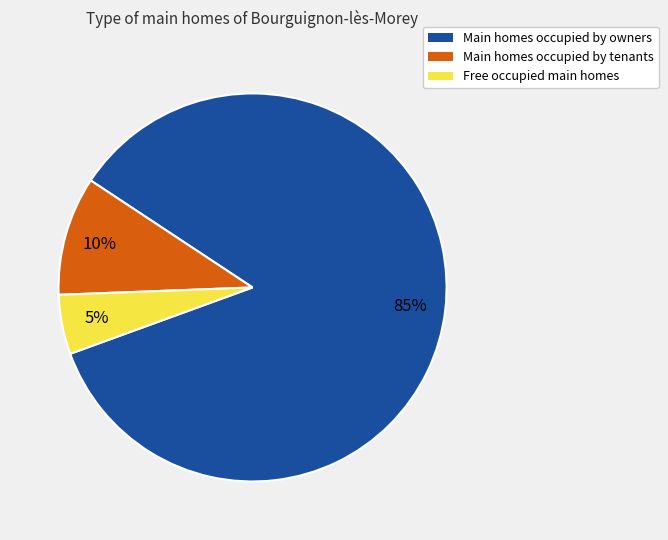

To the nearest percent, what is the average slice percentage?

33%